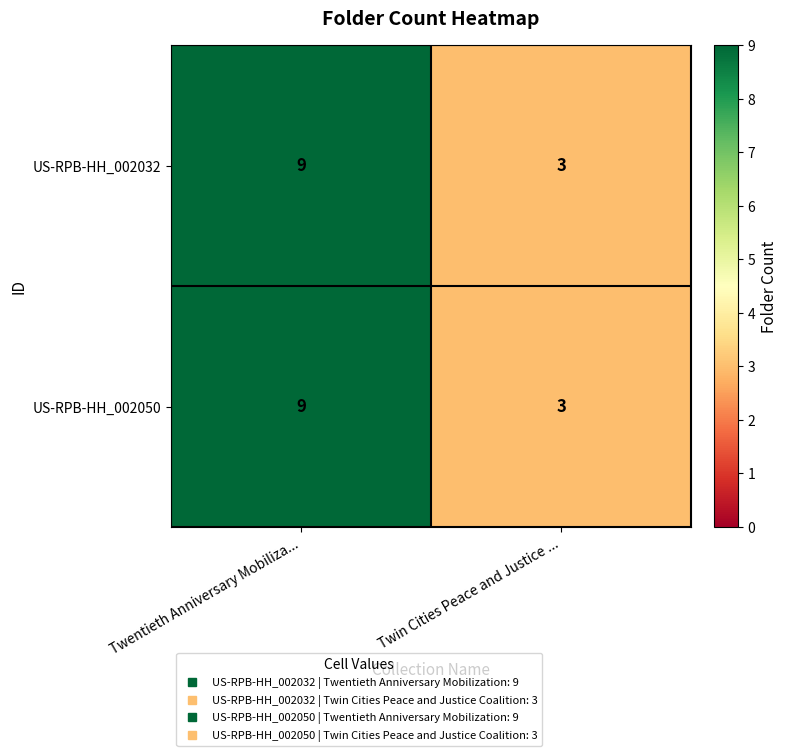

Rank the categories by US-RPB-HH_002032 value from highest to lowest.

Twentieth Anniversary Mobiliza..., Twin Cities Peace and Justice ...